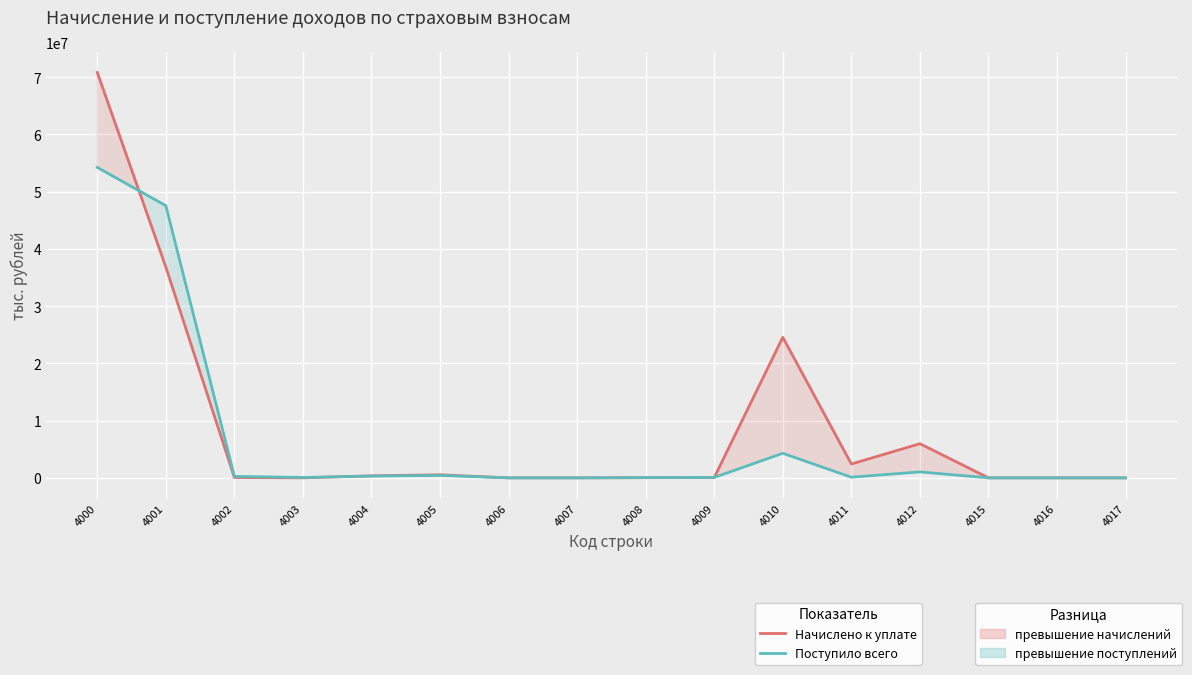

What is the value of the Поступило всего point at the 7th from the left?

862